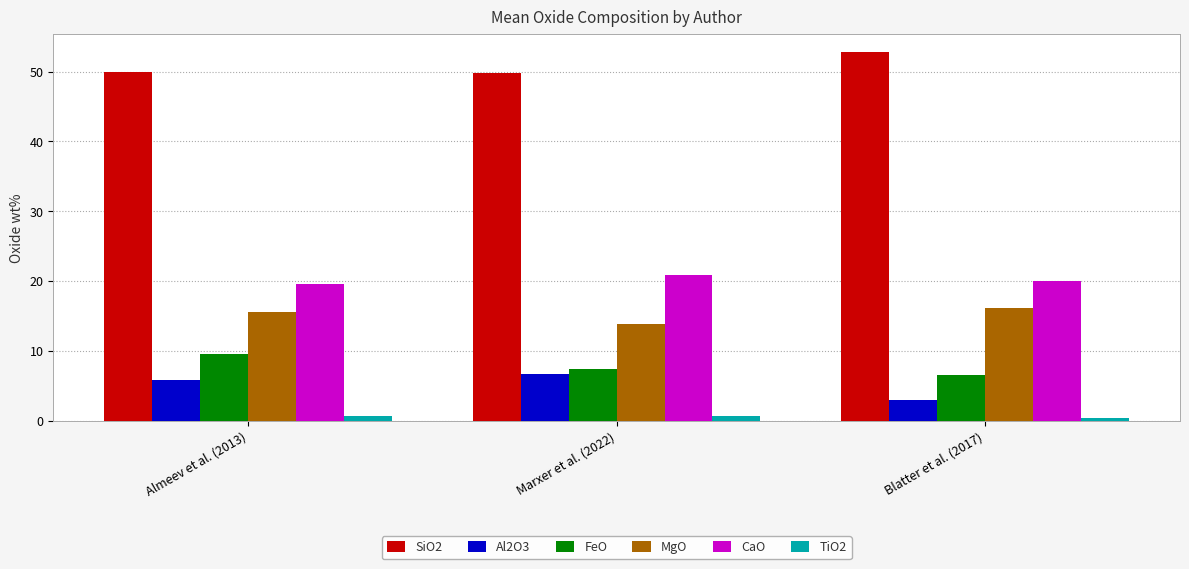

What is the label of the 3rd bar from the left?

Blatter et al. (2017)